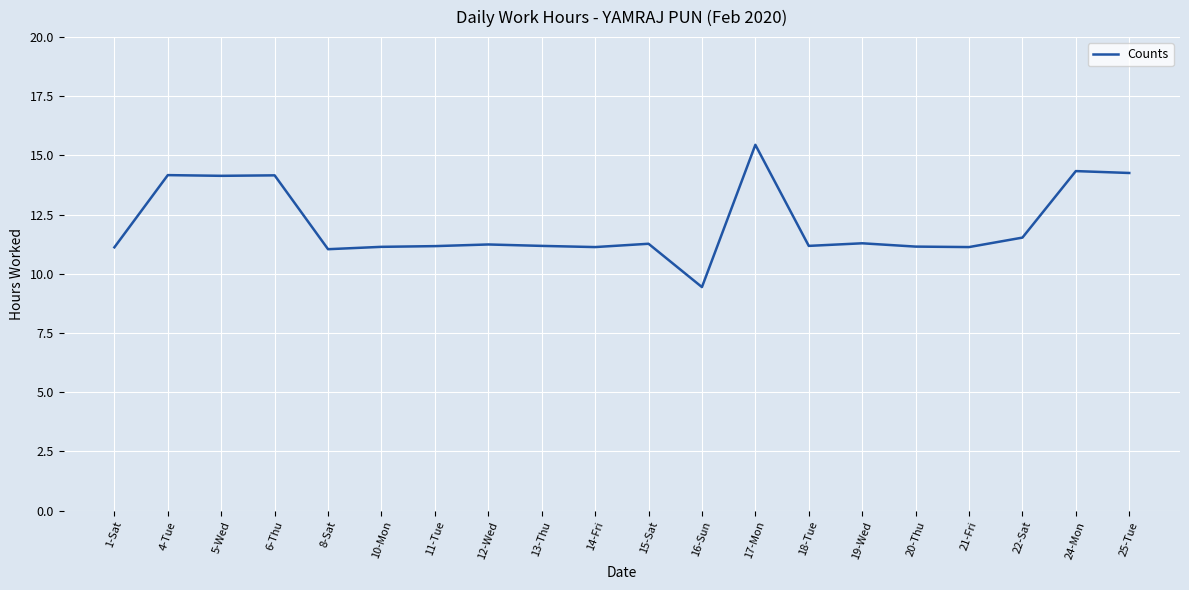

Which category has the highest value across all series?

17-Mon